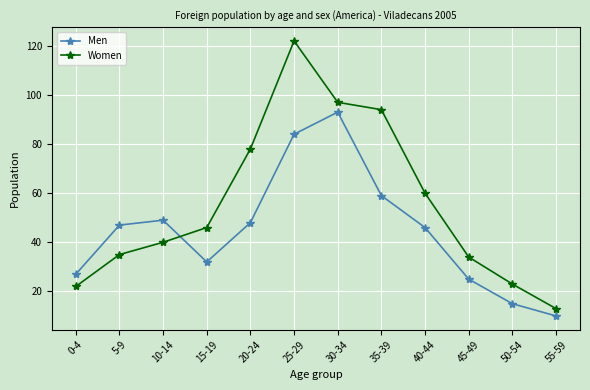

Is the value of Men at 45-49 greater than the value of Women at 35-39?

No